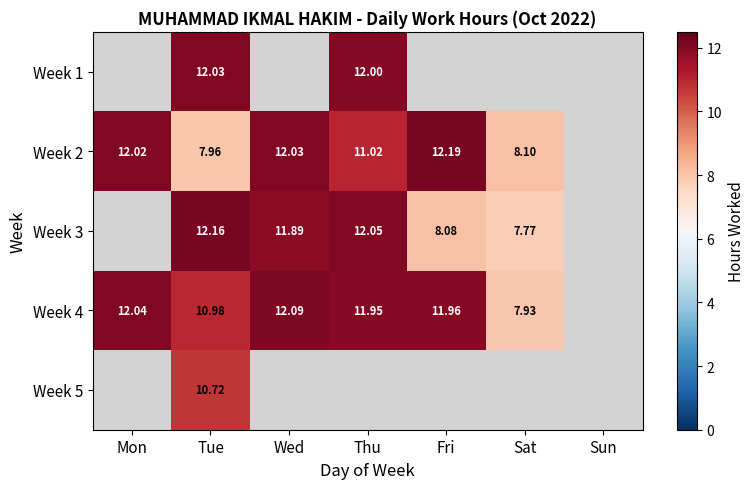

What is the difference between the maximum and minimum values in the Week 2 series?

4.2